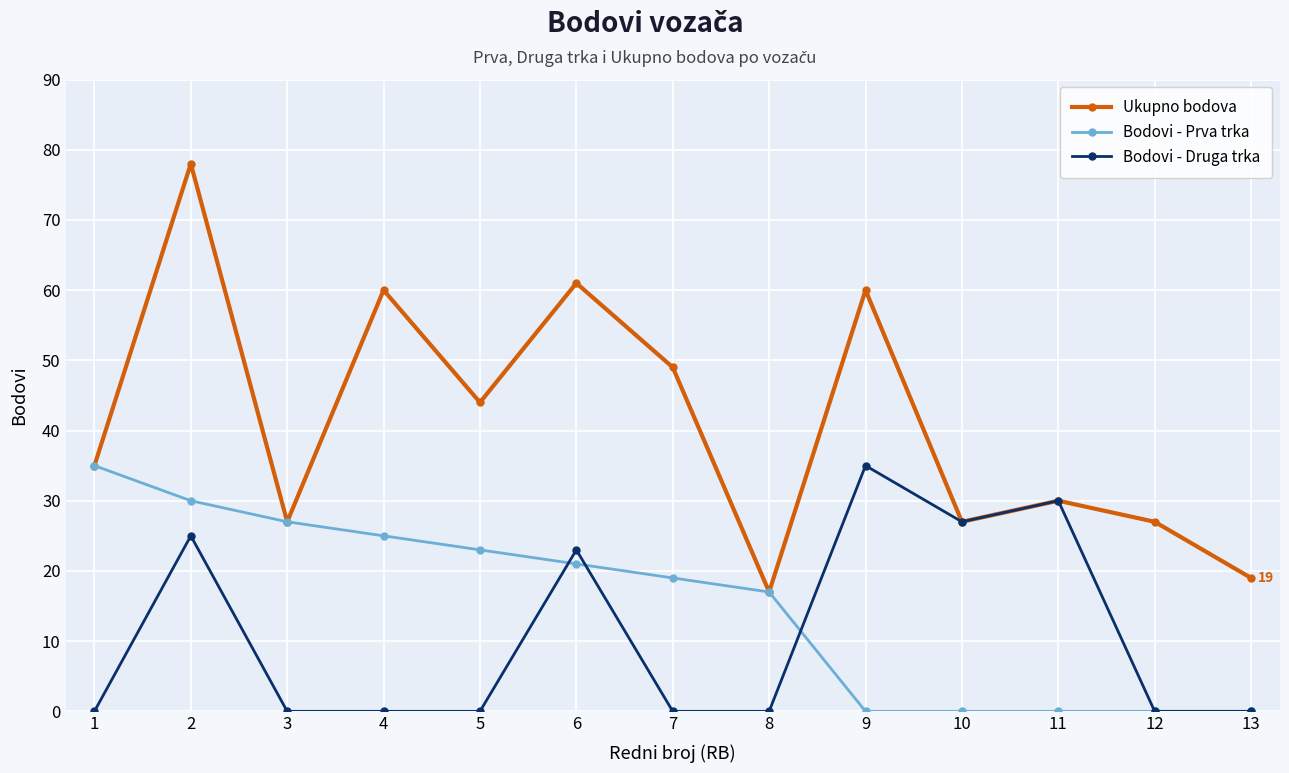

What are all the series names shown in the legend?

Ukupno bodova, Bodovi - Prva trka, Bodovi - Druga trka